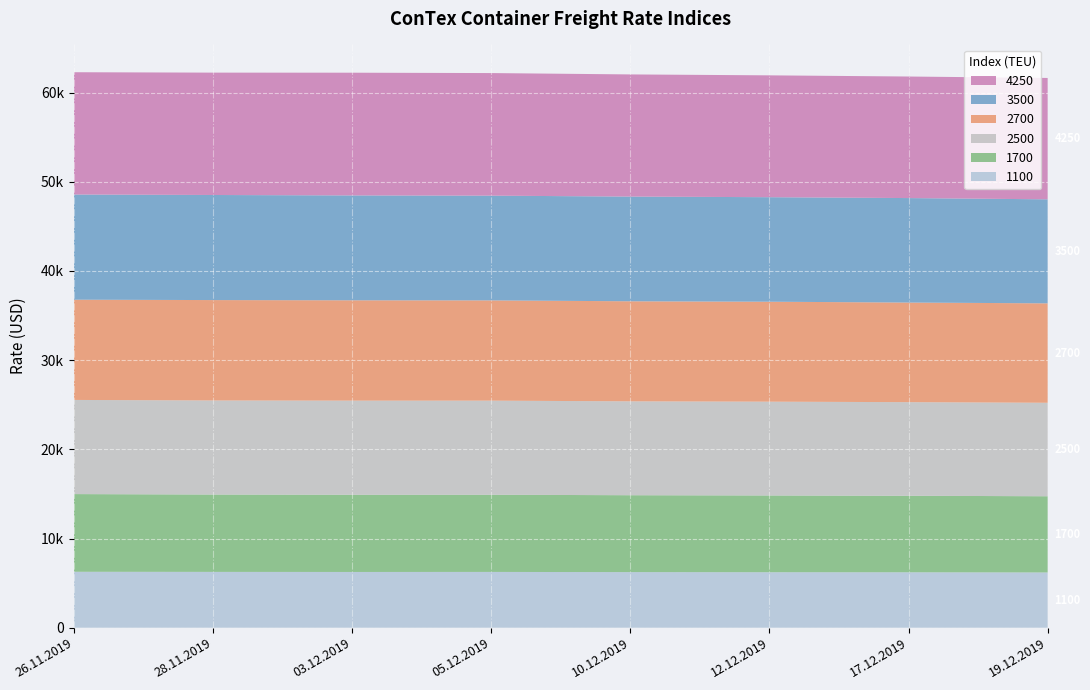

Reading left to right, extract all data points from this chart.

1100: 26.11.2019=6270	28.11.2019=6257	03.12.2019=6249	05.12.2019=6254	10.12.2019=6233	12.12.2019=6220	17.12.2019=6213	19.12.2019=6192
1700: 26.11.2019=8712	28.11.2019=8676	03.12.2019=8659	05.12.2019=8654	10.12.2019=8622	12.12.2019=8608	17.12.2019=8580	19.12.2019=8547
2500: 26.11.2019=10555	28.11.2019=10544	03.12.2019=10551	05.12.2019=10549	10.12.2019=10525	12.12.2019=10514	17.12.2019=10495	19.12.2019=10480
2700: 26.11.2019=11240	28.11.2019=11257	03.12.2019=11250	05.12.2019=11242	10.12.2019=11219	12.12.2019=11207	17.12.2019=11168	19.12.2019=11148
3500: 26.11.2019=11792	28.11.2019=11781	03.12.2019=11758	05.12.2019=11742	10.12.2019=11738	12.12.2019=11720	17.12.2019=11714	19.12.2019=11663
4250: 26.11.2019=13711	28.11.2019=13719	03.12.2019=13759	05.12.2019=13744	10.12.2019=13696	12.12.2019=13660	17.12.2019=13628	19.12.2019=13606